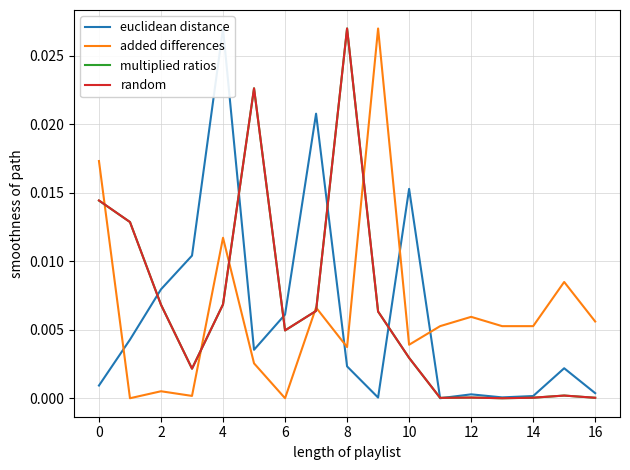

At which label does multiplied ratios reach its peak?

8